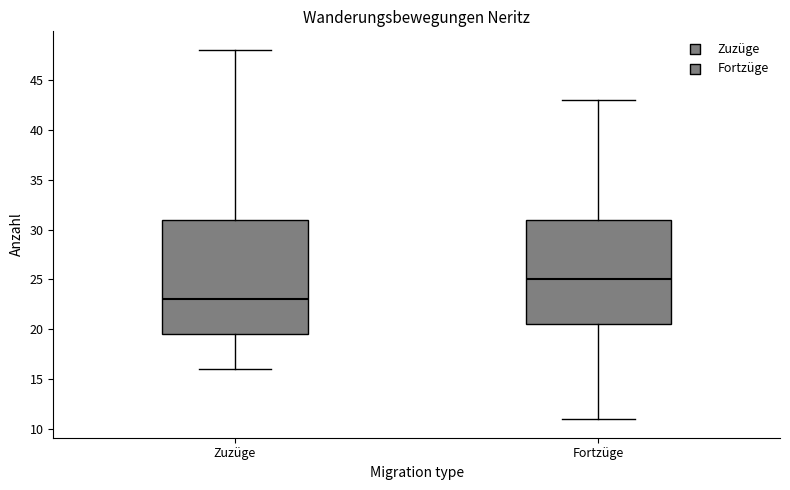

Reading left to right, transcribe this box plot: for each box, give where its median line is, the range the box spans, and where its two whiskers end, as read against the y-axis. The values are not printed on the chart, so give them approximately, as read against the axis.

Zuzüge: median 23.0, box 19.5 to 31.0, whiskers 16.0 to 48.0
Fortzüge: median 25.0, box 20.5 to 31.0, whiskers 11.0 to 43.0